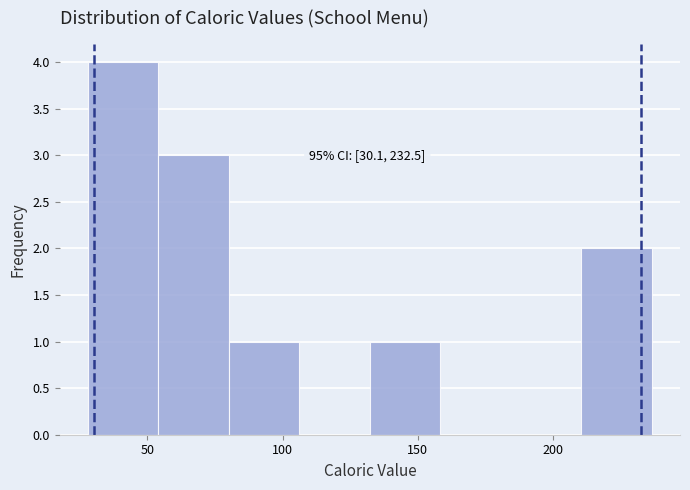

Over which range of the x-axis is the bar tallest?

30 to 55